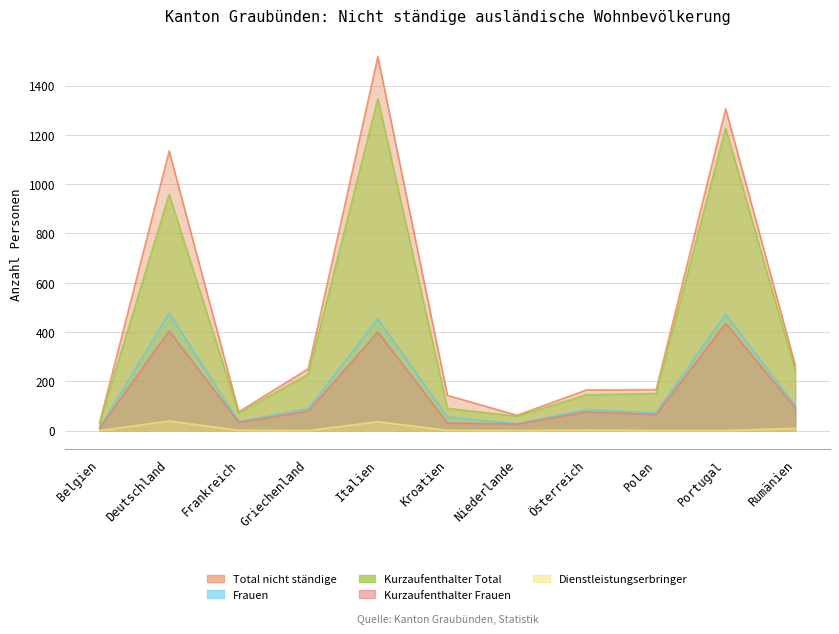

What position from the left is Griechenland?

4